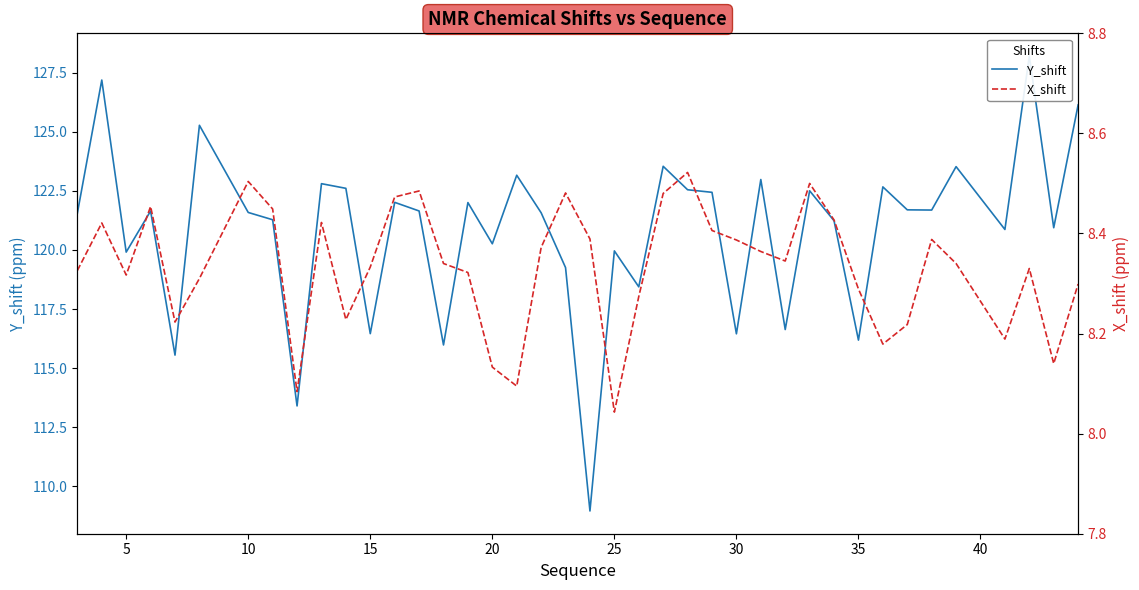

Is the value of Y_shift at 35 greater than the value of X_shift at 19?

Yes